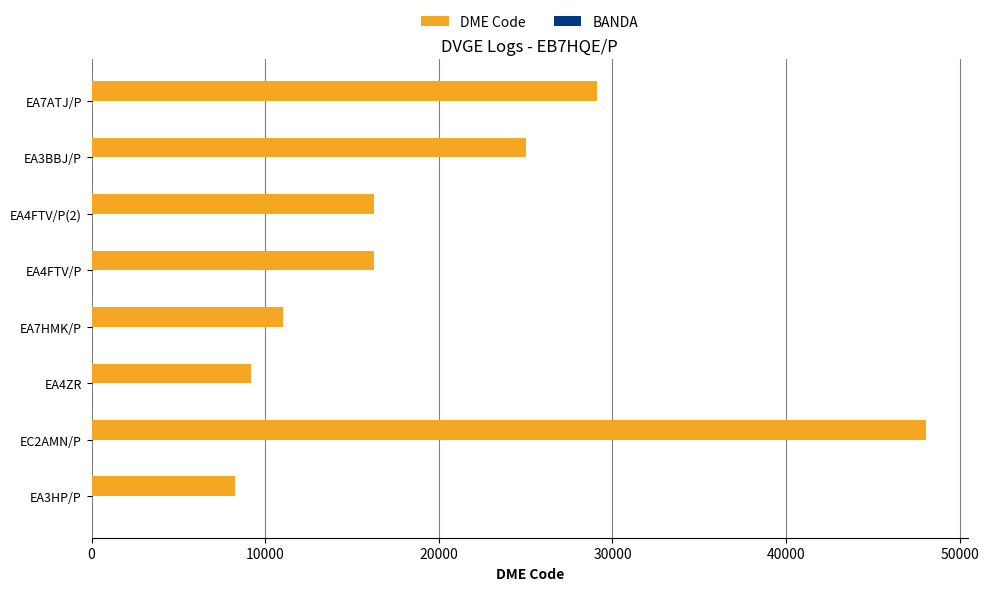

Which label corresponds to the largest value in the chart?

EC2AMN/P